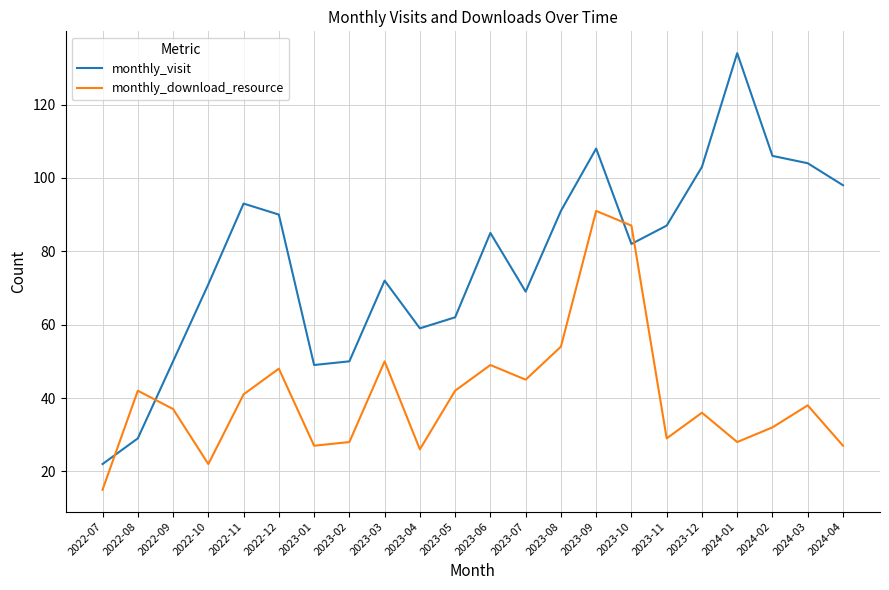

Which series changed the most between 2023-08 and 2024-01?

monthly_visit